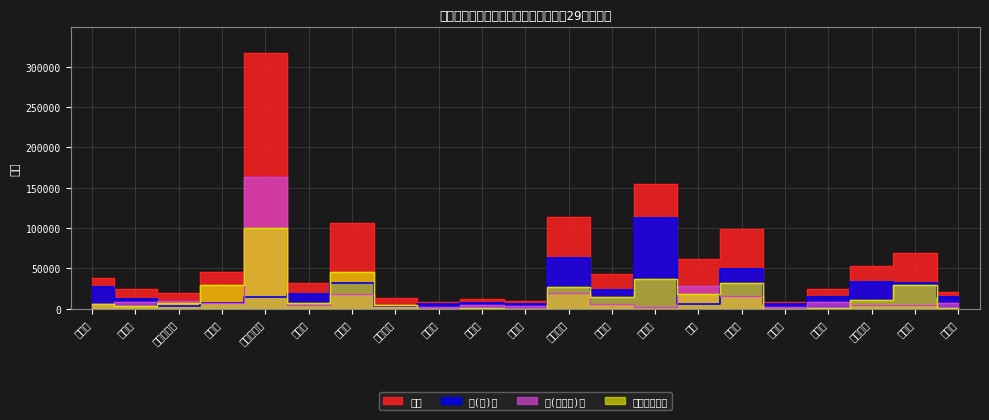

True or false: 県(都道府)営 has more than 0 interior local peaks.

True